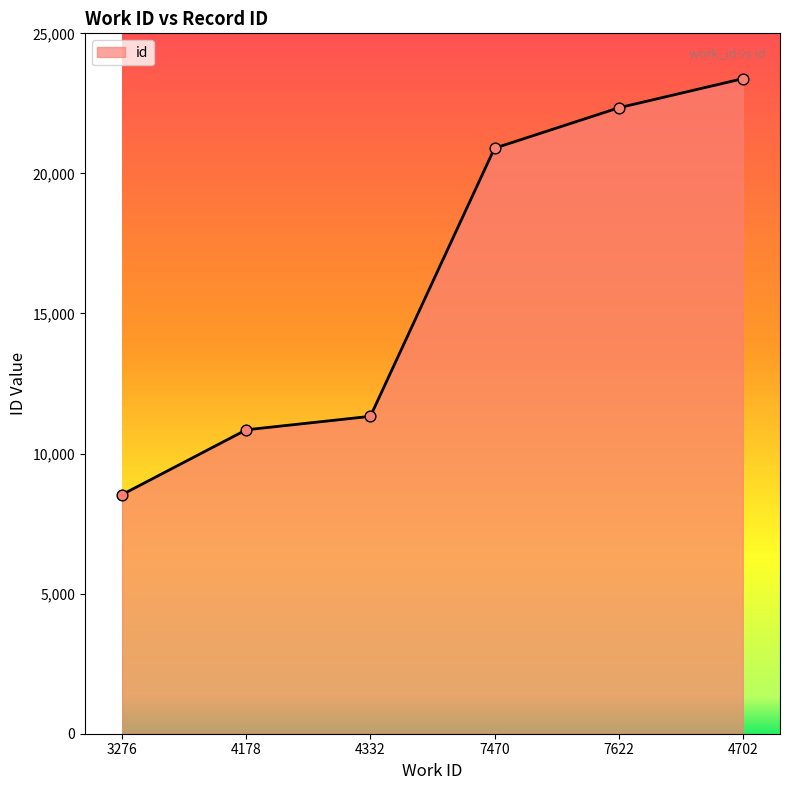

What is the ratio of the value at 7622 to the value at 7470?

1.1